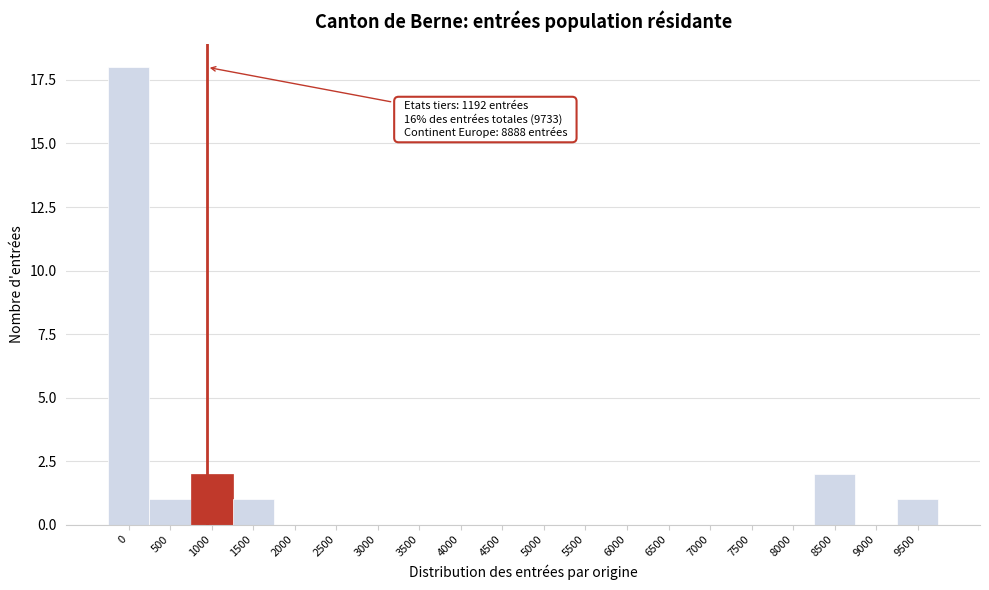

Reading left to right, list all the values displayed in this chart.

0=18	500=1	1000=2	1500=1	2000=0	2500=0	3000=0	3500=0	4000=0	4500=0	5000=0	5500=0	6000=0	6500=0	7000=0	7500=0	8000=0	8500=2	9000=0	9500=1